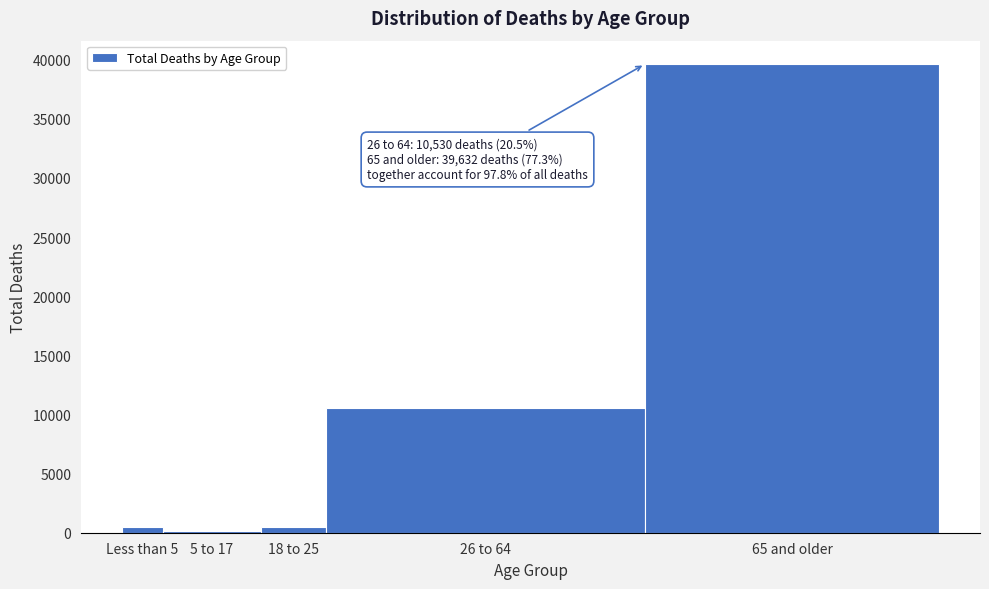

What is the maximum value shown in the chart?

39632